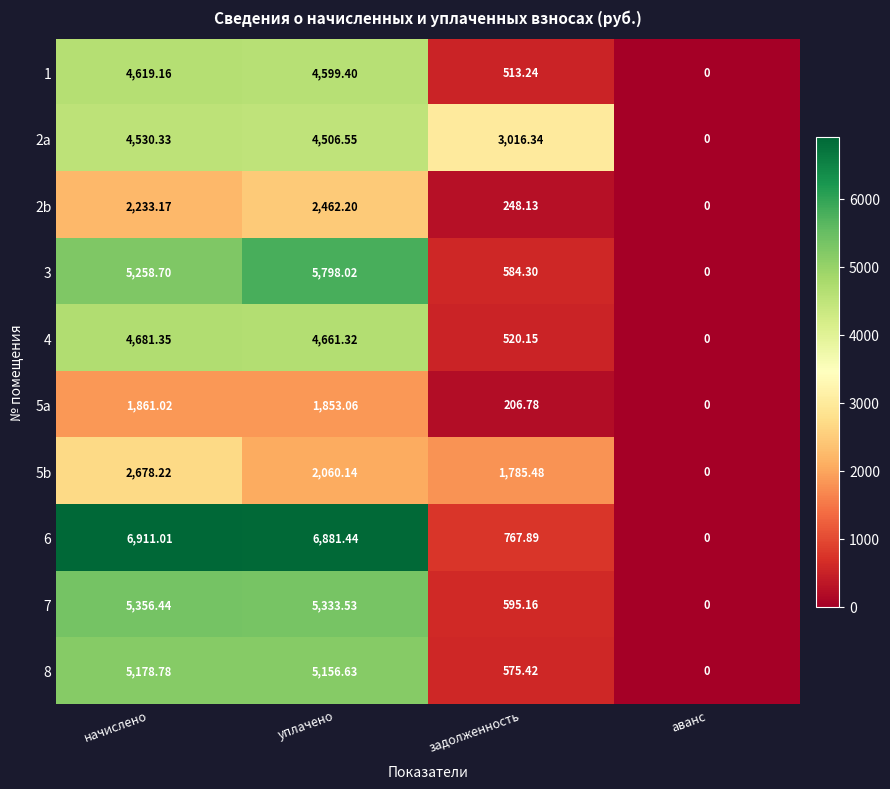

At which category is the sum across all series the highest?

уплачено